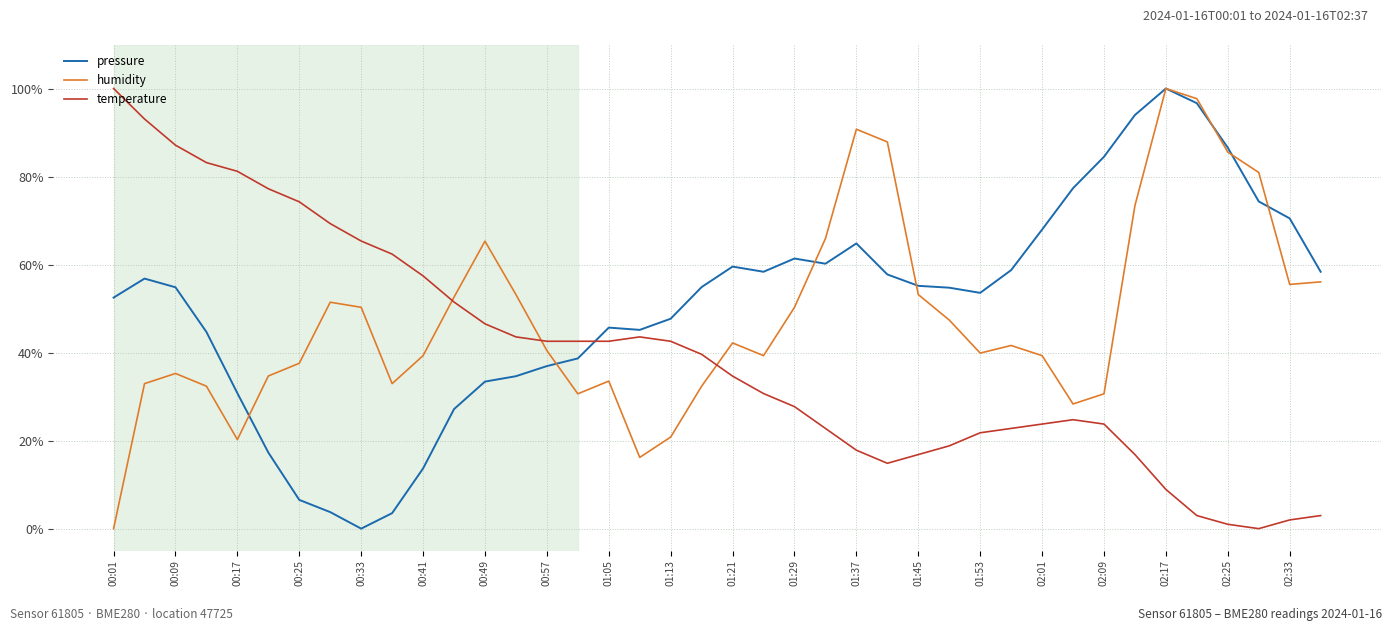

True or false: pressure and humidity intersect in this chart.

True